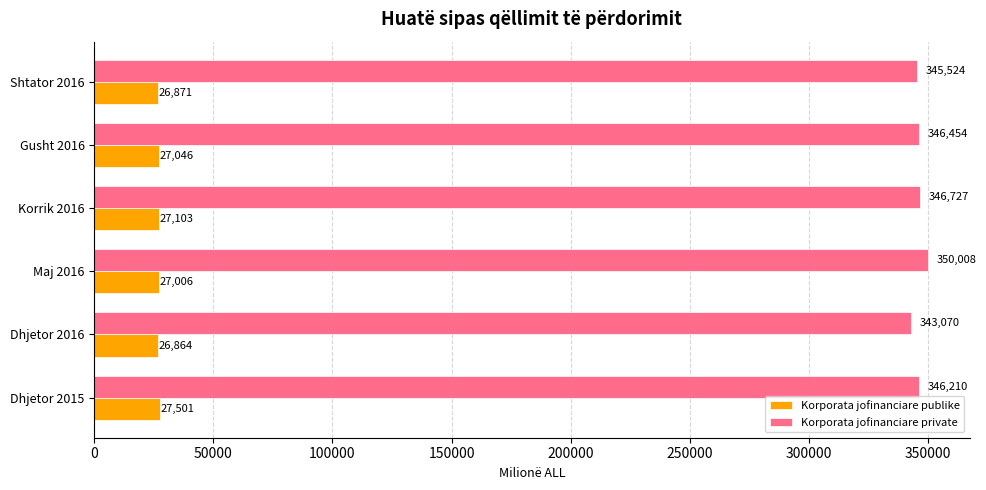

What are all the series names shown in the legend?

Korporata jofinanciare publike, Korporata jofinanciare private